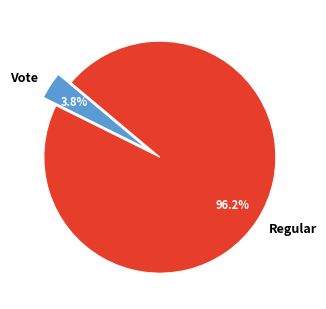

Which category has the biggest portion of the pie?

Regular